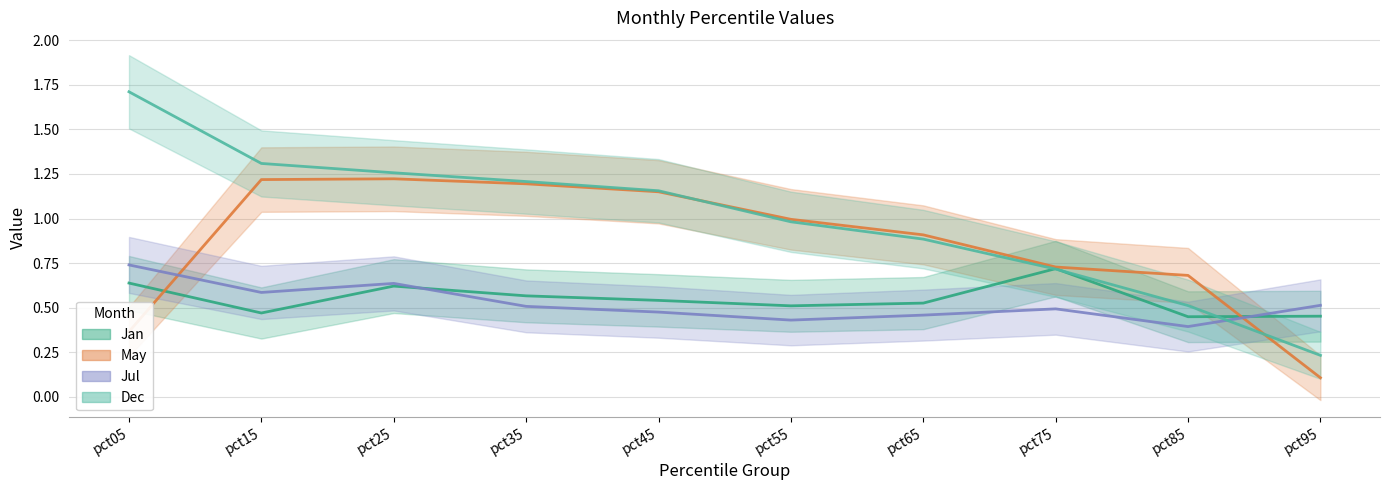

The value of Jan at pct55 is 0.3. True or false?

False